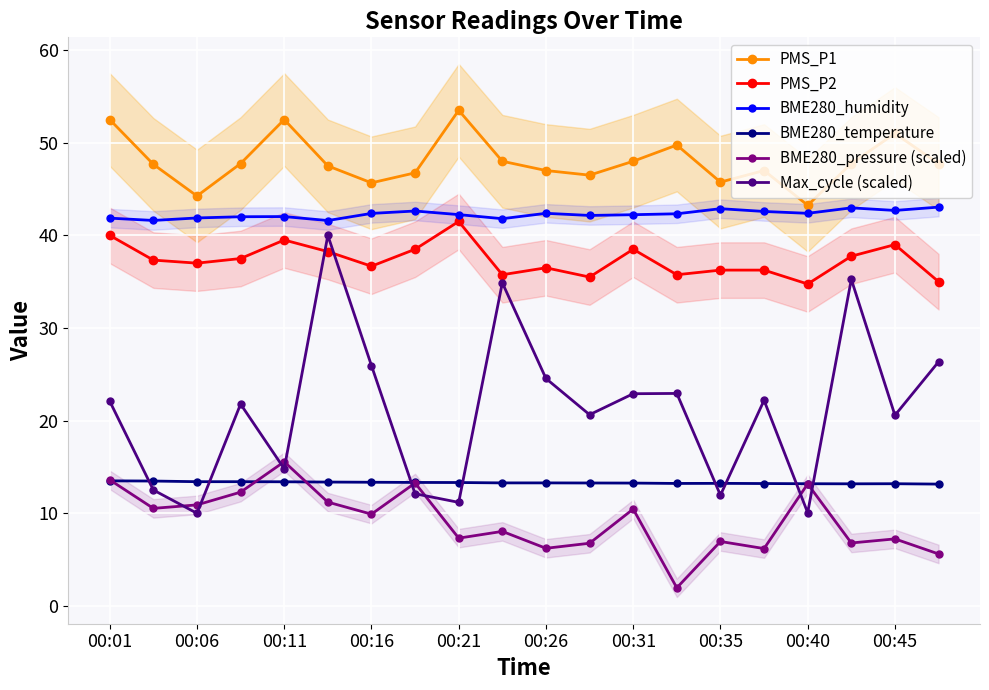

How many categories are shown in the chart?

20